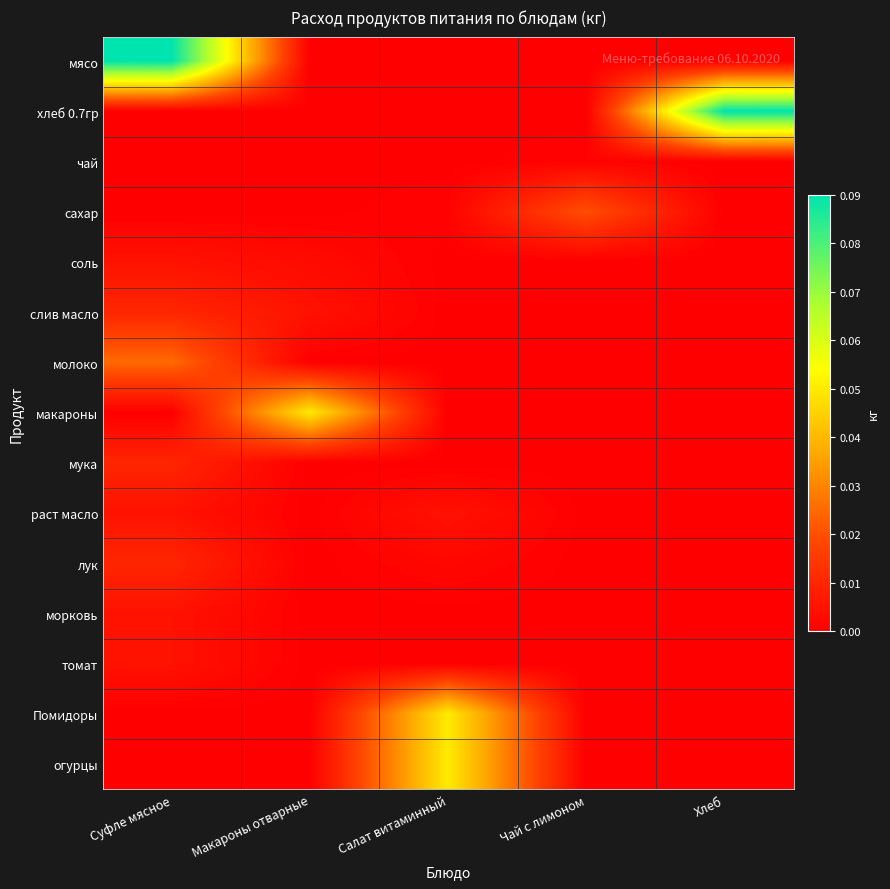

List the series in order of their peak value, lowest first.

чай, соль, раст масло, морковь, томат, слив масло, мука, лук, сахар, молоко, макароны, Помидоры, огурцы, мясо, хлеб 0.7гр